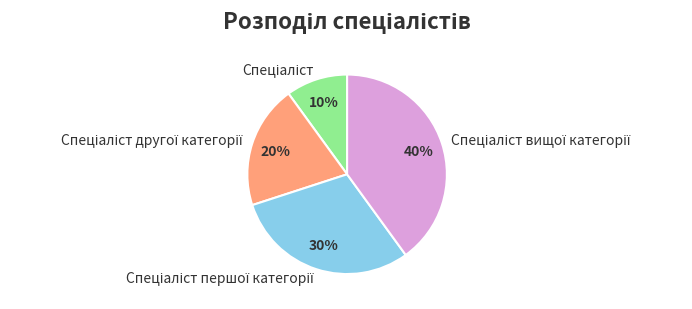

To the nearest percent, what is the difference between the largest and smallest slice percentages?

30%